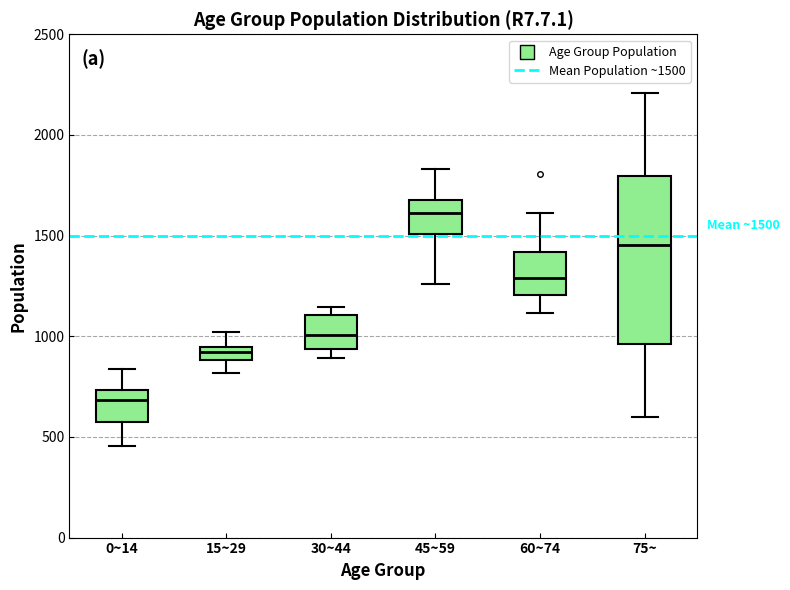

Which box has the lowest median line?

0~14